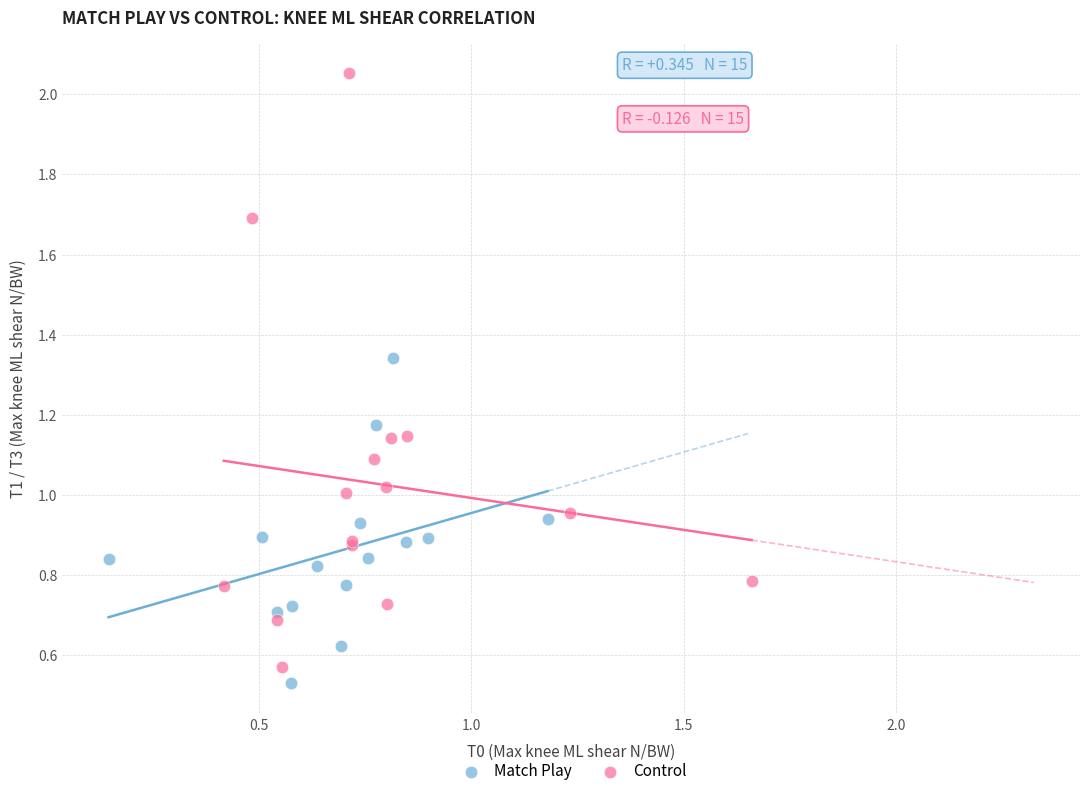

Which series contains the highest Y value?

Control